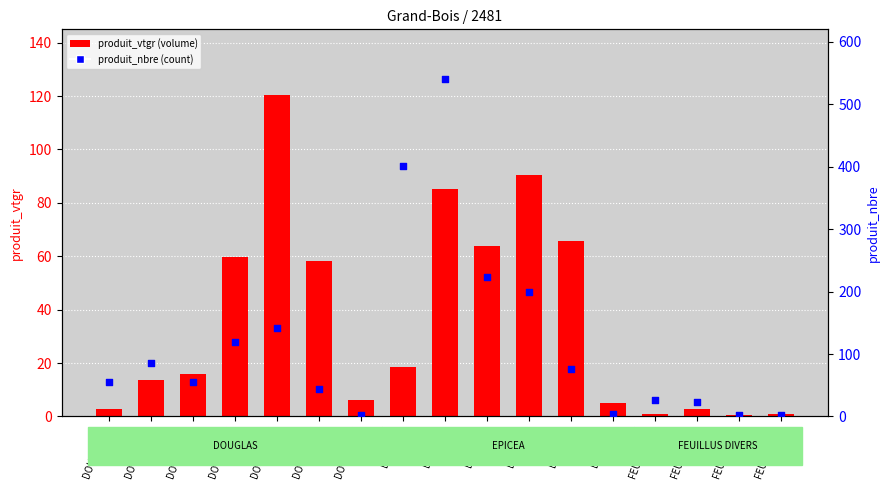

Which series contains the highest Y value?

produit_nbre (count)